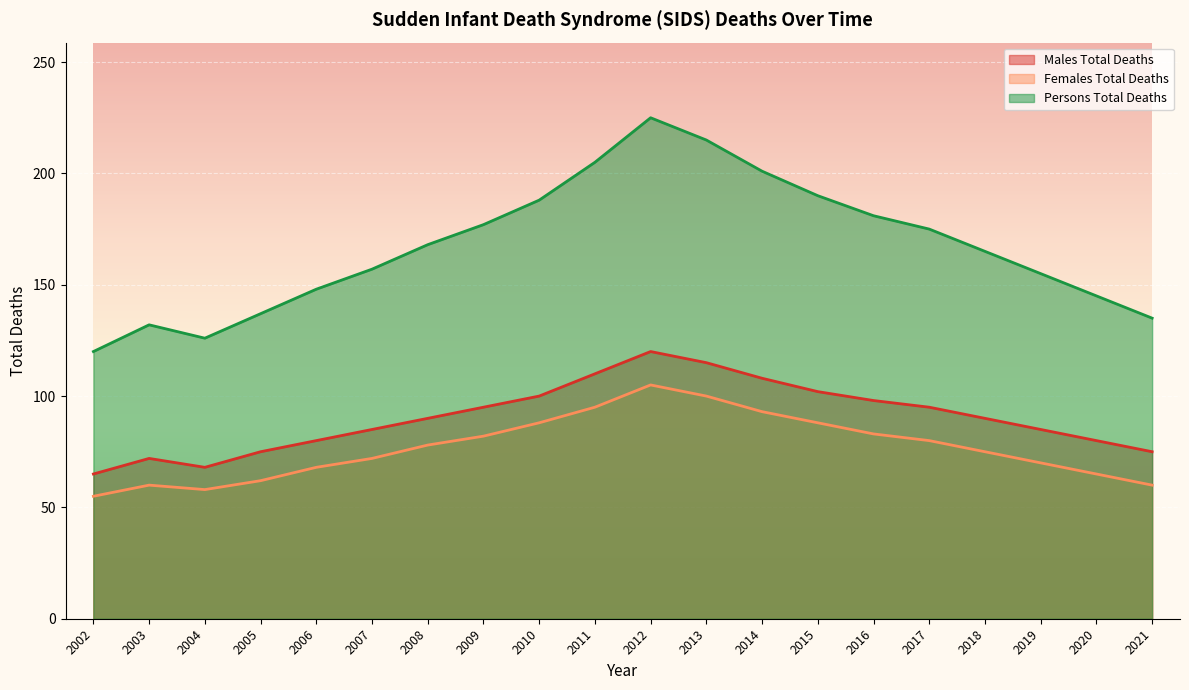

At which label is Females Total Deaths closest to 80?

2017